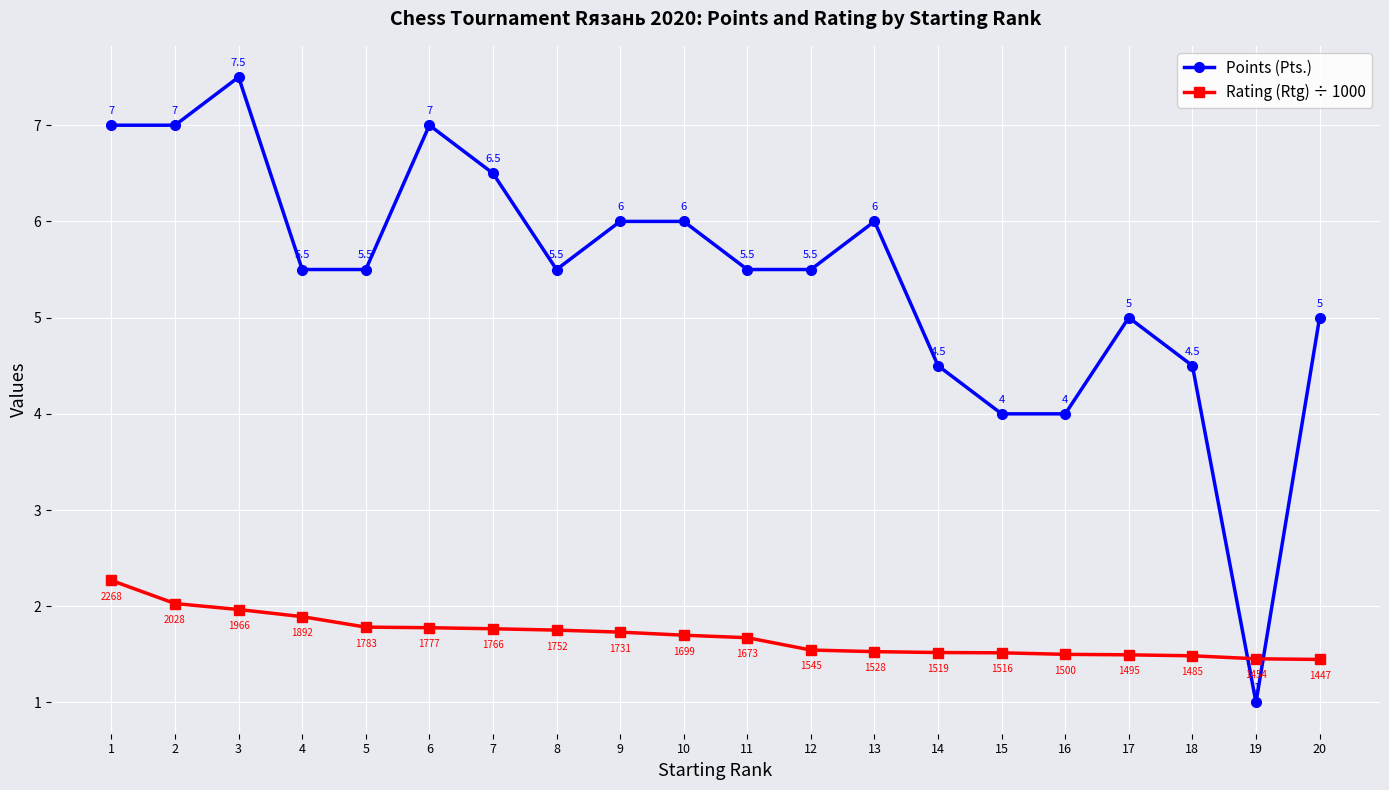

At which label does Points (Pts.) first exceed 5?

1